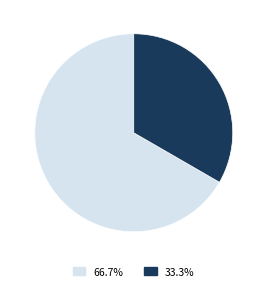

Is there any slice that represents more than half of the pie?

Yes